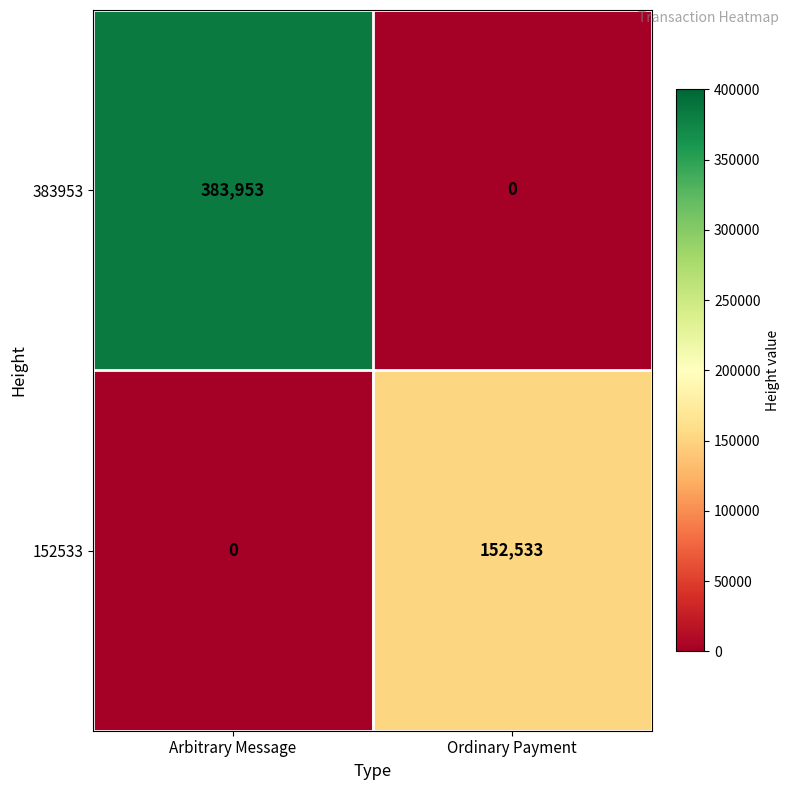

At how many categories does at least one series exceed 198352?

1